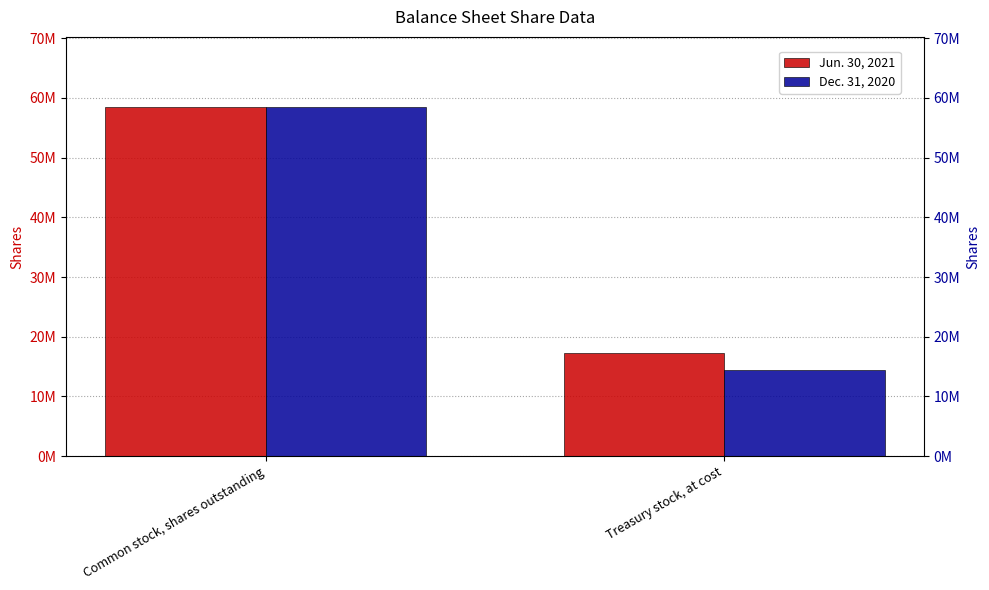

List the series in order of their peak value, highest first.

Jun. 30, 2021, Dec. 31, 2020